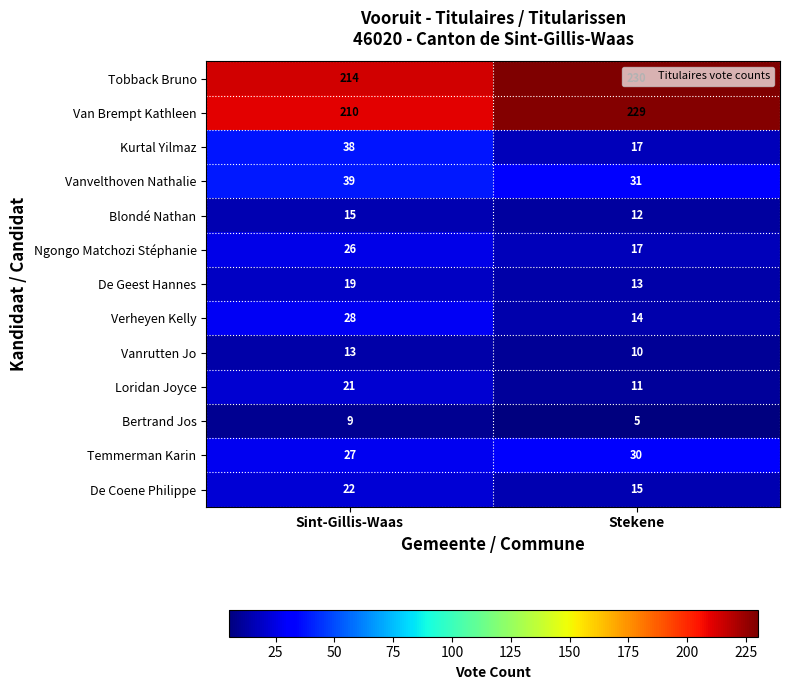

Where is Blondé Nathan nearest to the value 13?

Stekene